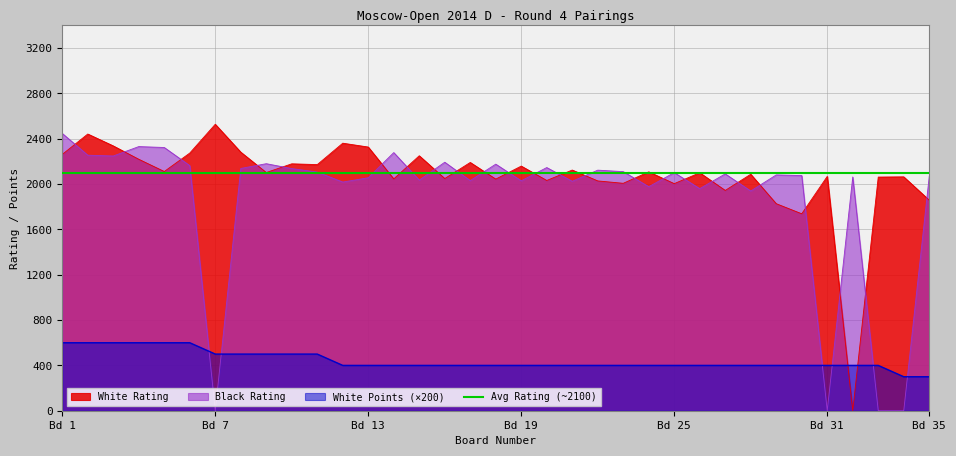

What is the value of the White Rating point at the 7th from the left?

2528